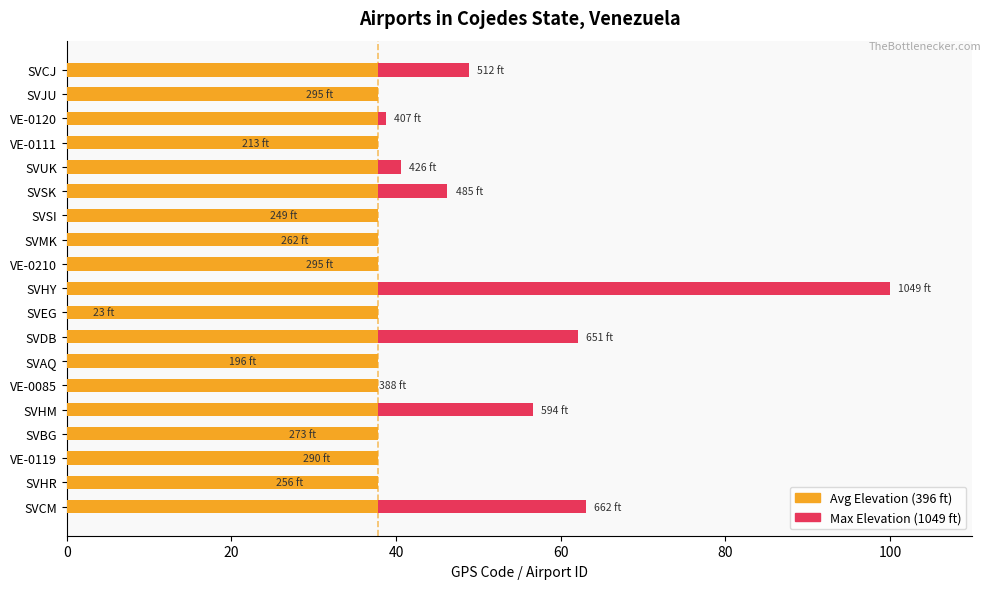

Does the chart contain stacked bars?

No